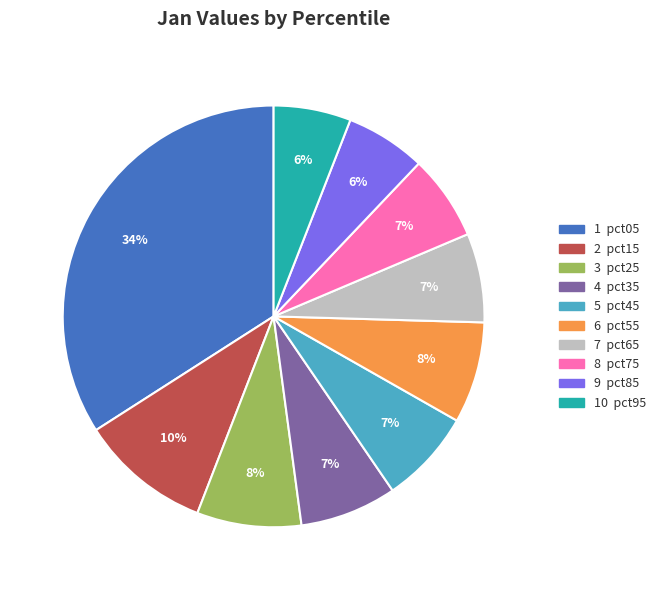

Is there any slice that represents more than half of the pie?

No